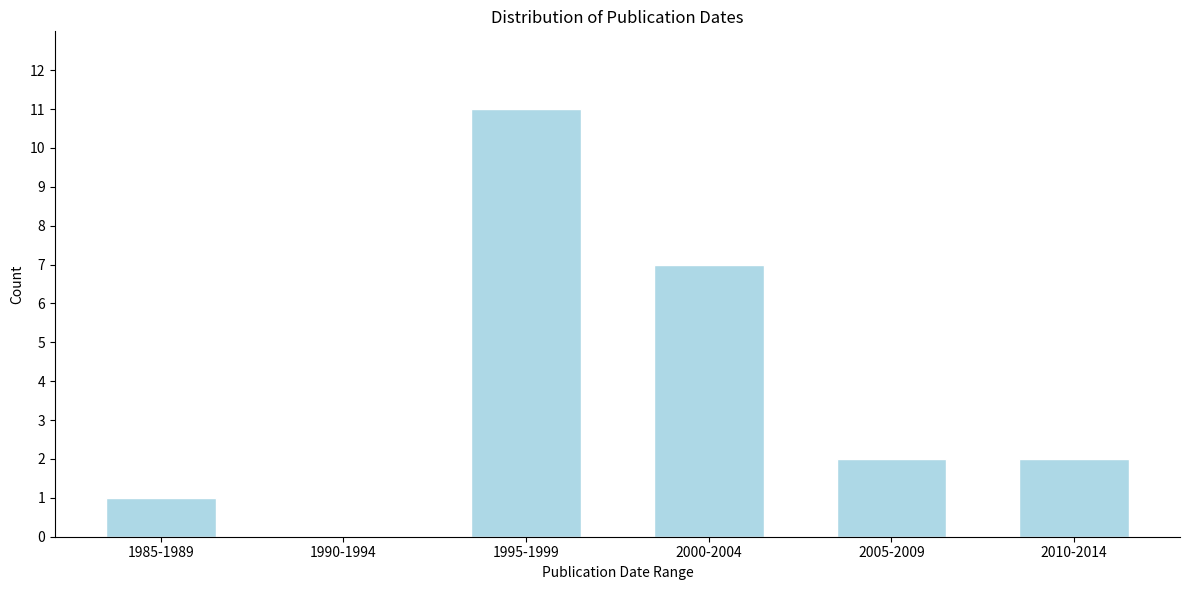

Reading left to right, extract all data points from this chart.

1985-1989=1	1990-1994=0	1995-1999=11	2000-2004=7	2005-2009=2	2010-2014=2